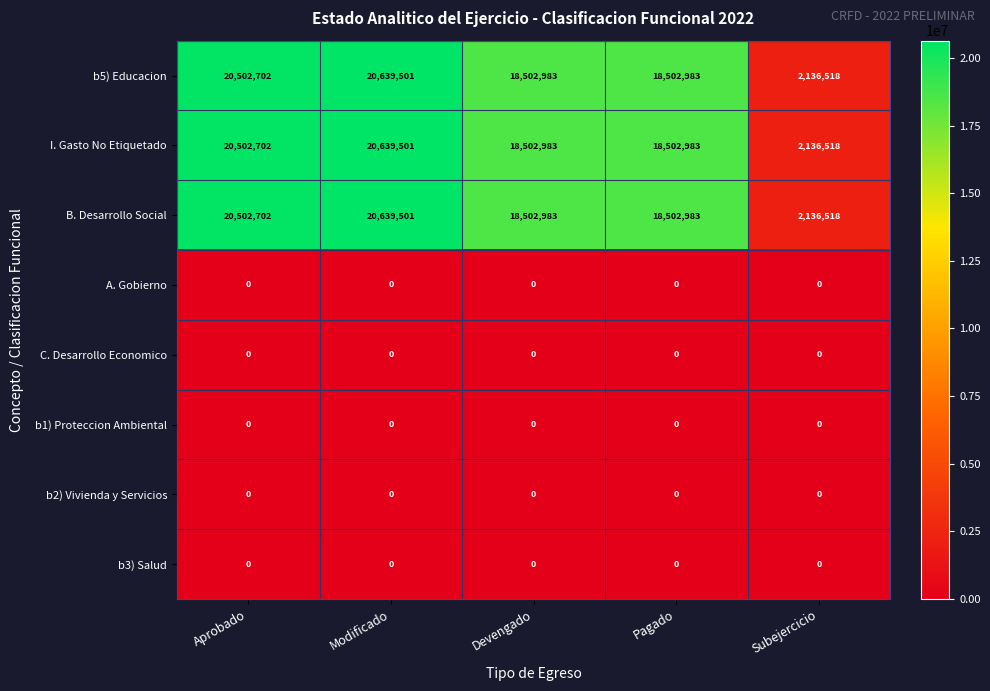

Is it true that b5) Educacion equals 874073 at Subejercicio?

False